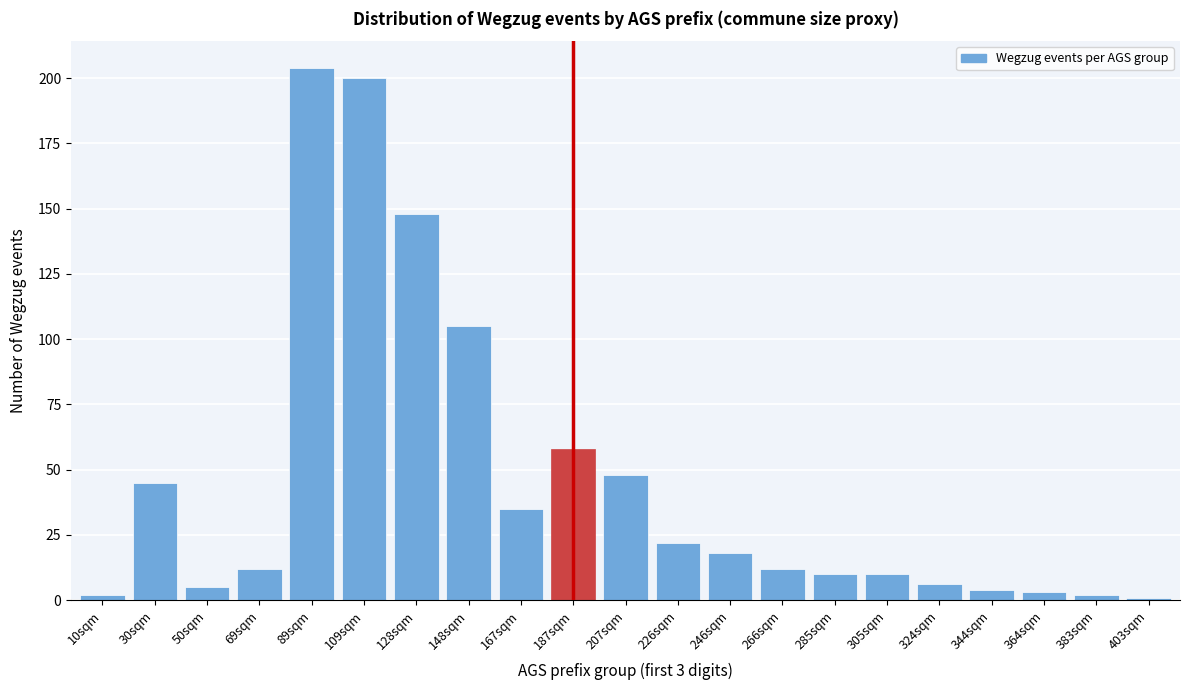

Reading left to right, extract all data points from this chart.

2	45	5	12	204	200	148	105	35	58	48	22	18	12	10	10	6	4	3	2	1